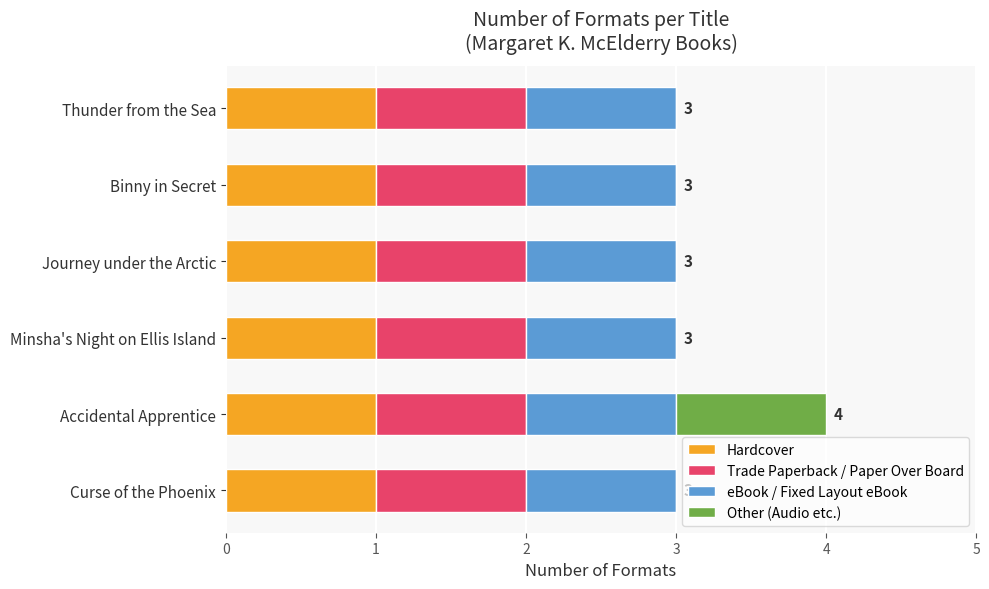

What are all the series names shown in the legend?

Hardcover, Trade Paperback / Paper Over Board, eBook / Fixed Layout eBook, Other (Audio etc.)